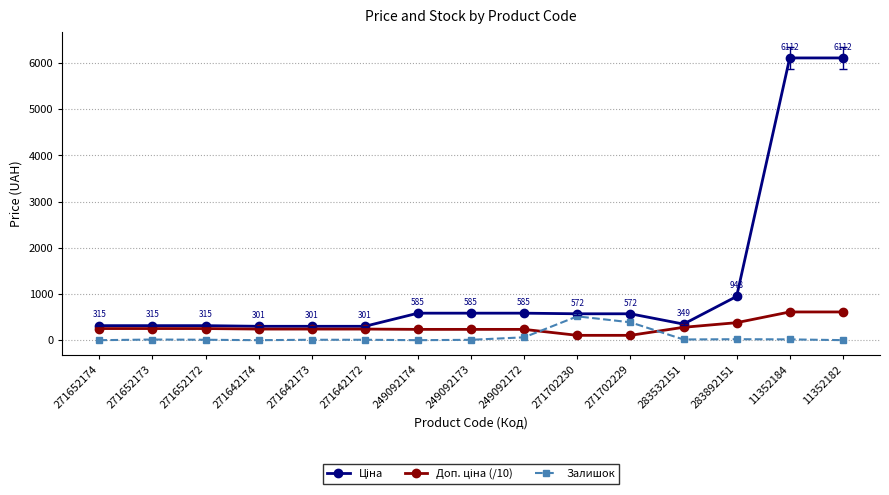

What is the label of the 14th point from the left?

11352184